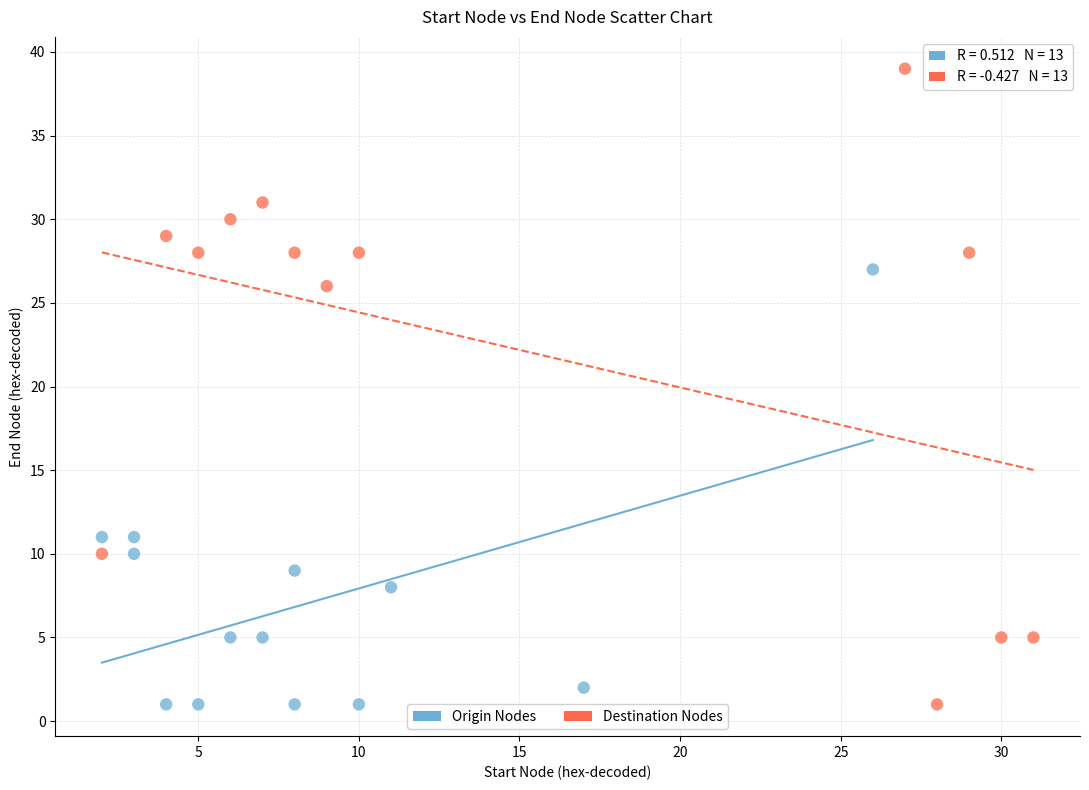

Which series reaches the maximum Y coordinate?

Destination Nodes